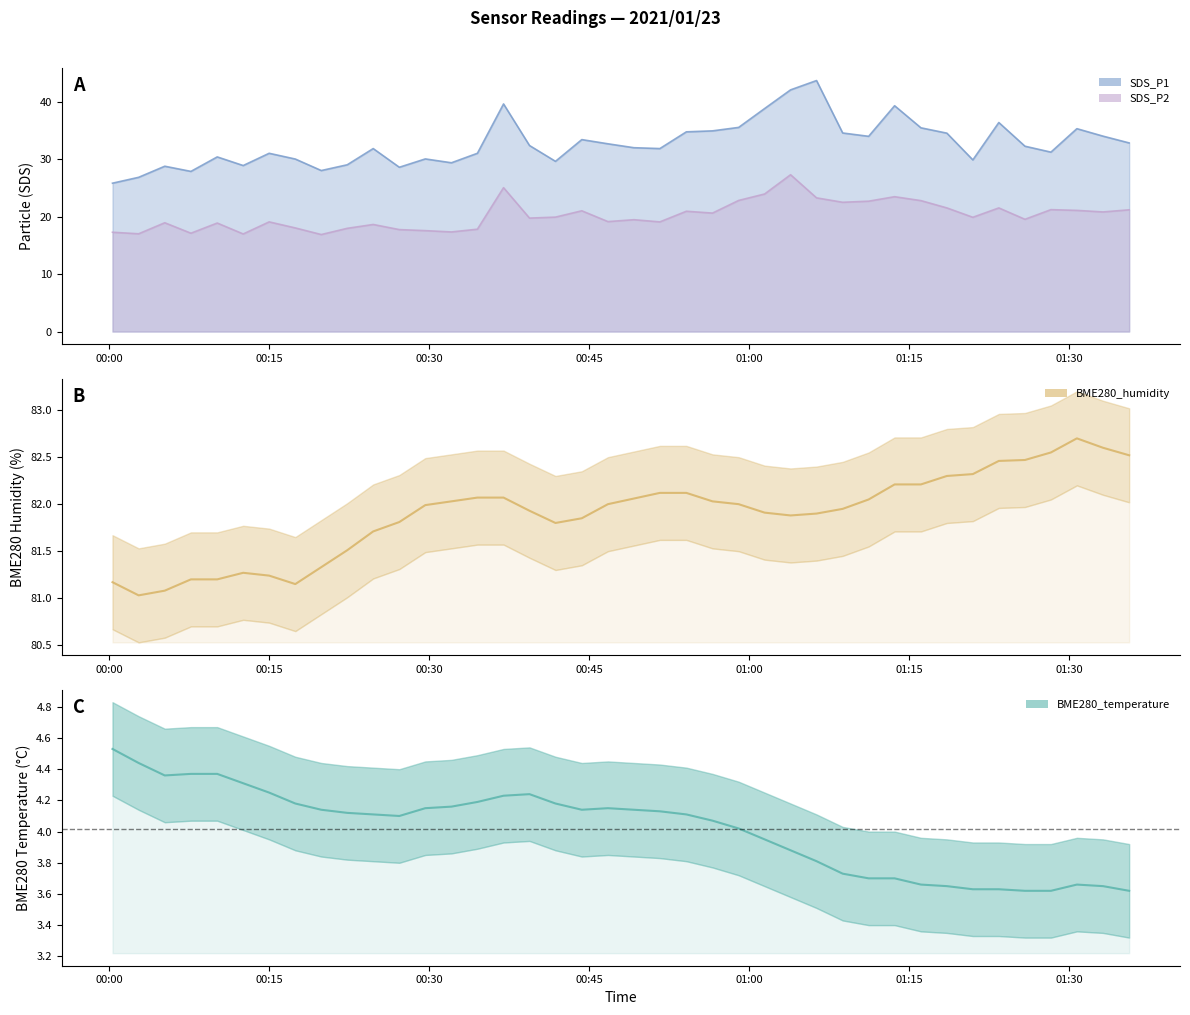

Reading left to right, transcribe all the data shown in this chart.

BME280_temperature: 4.5	4.4	4.4	4.4	4.4	4.3	4.2	4.2	4.1	4.1	4.1	4.1	4.2	4.2	4.2	4.2	4.2	4.2	4.1	4.2	4.1	4.1	4.1	4.1	4.0	4.0	3.9	3.8	3.7	3.7	3.7	3.7	3.6	3.6	3.6	3.6	3.6	3.7	3.6	3.6
BME280_humidity: 81.2	81.0	81.1	81.2	81.2	81.3	81.2	81.2	81.3	81.5	81.7	81.8	82.0	82.0	82.1	82.1	81.9	81.8	81.8	82.0	82.1	82.1	82.1	82.0	82.0	81.9	81.9	81.9	82.0	82.0	82.2	82.2	82.3	82.3	82.5	82.5	82.5	82.7	82.6	82.5
SDS_P1: 25.8	26.8	28.8	27.9	30.4	28.9	31.0	30.0	28.0	29.0	31.8	28.6	30.0	29.4	31.0	39.6	32.4	29.6	33.4	32.6	32.0	31.8	34.7	34.9	35.5	38.8	42.0	43.6	34.5	34.0	39.3	35.4	34.5	29.9	36.4	32.2	31.2	35.3	34.0	32.8
SDS_P2: 17.3	17.0	18.9	17.1	18.9	17.0	19.1	18.0	16.9	17.9	18.6	17.7	17.6	17.3	17.8	25.0	19.7	19.9	21.0	19.1	19.4	19.1	20.9	20.6	22.8	23.9	27.3	23.2	22.5	22.7	23.4	22.8	21.5	19.9	21.5	19.5	21.2	21.1	20.8	21.2